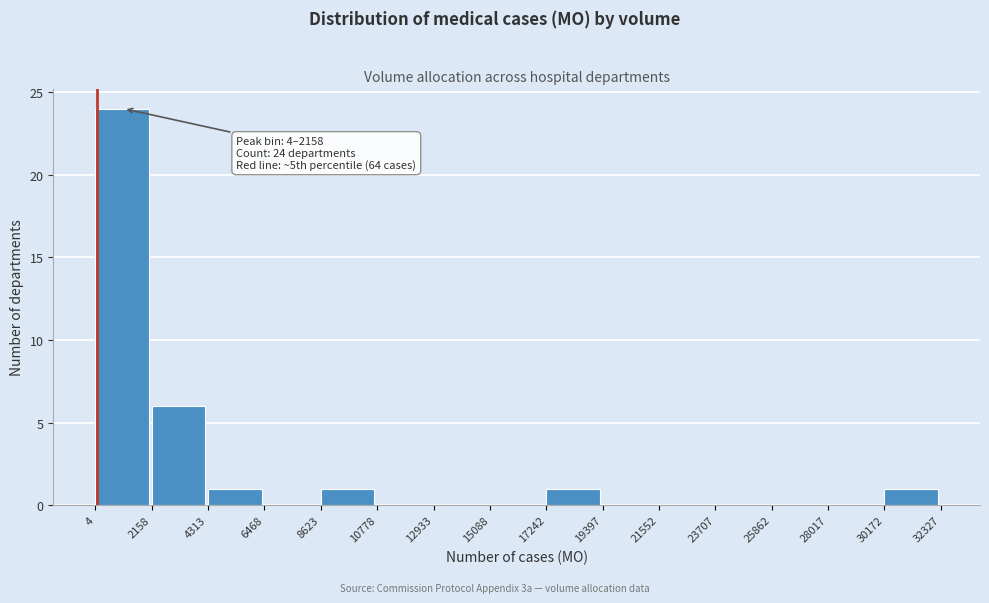

Which range on the x-axis has the tallest bar?

4 to 2158